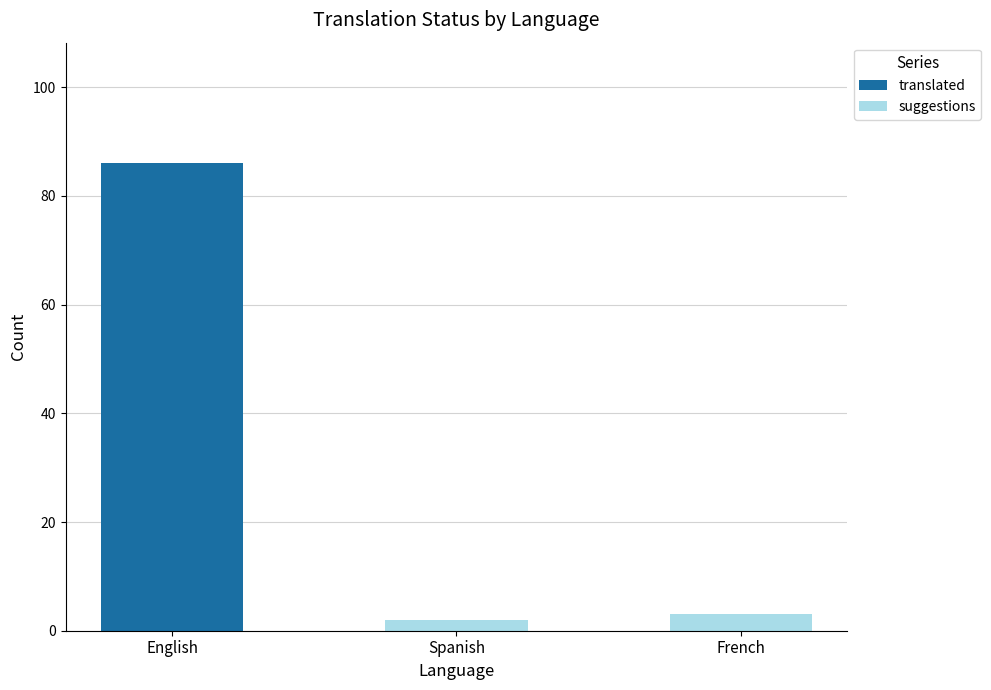

The value of translated at Spanish is 0. True or false?

True